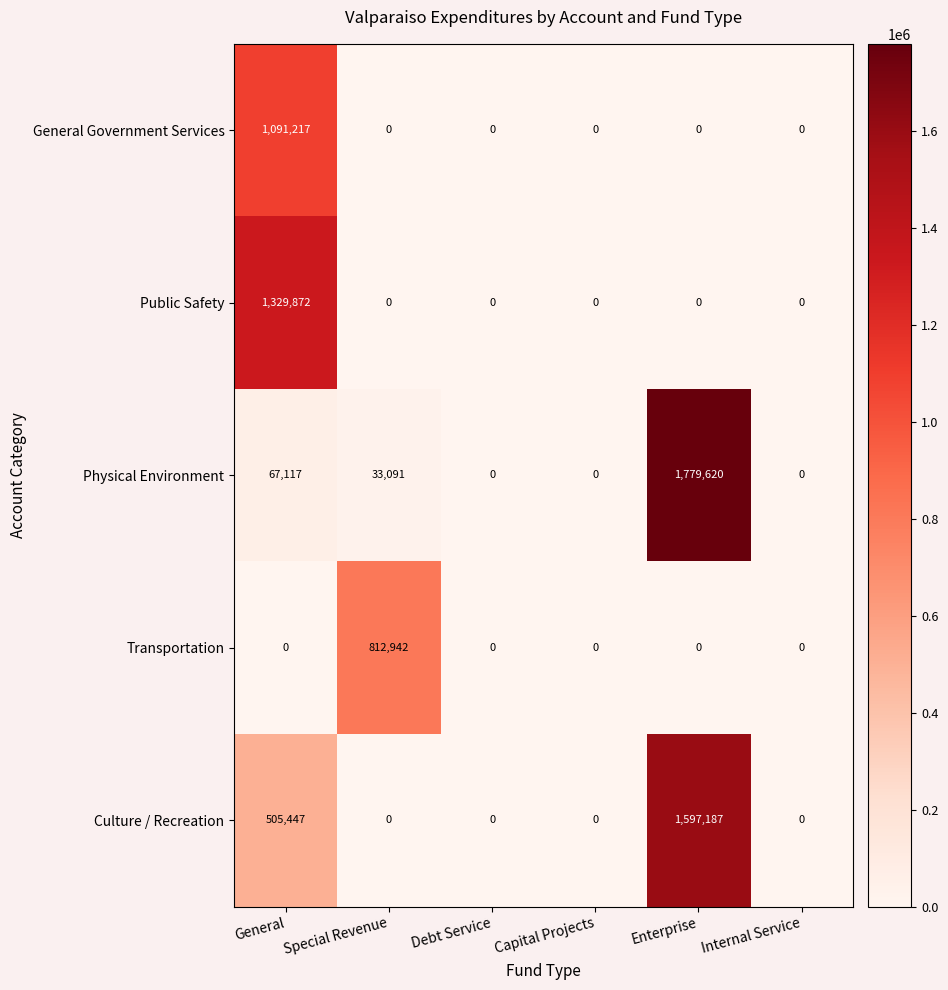

List the series in order of their peak value, lowest first.

Transportation, General Government Services, Public Safety, Culture / Recreation, Physical Environment